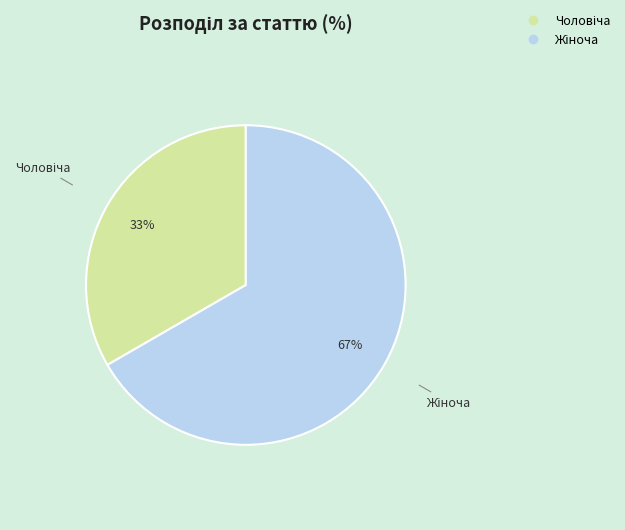

To the nearest percent, what is the average slice percentage?

50%